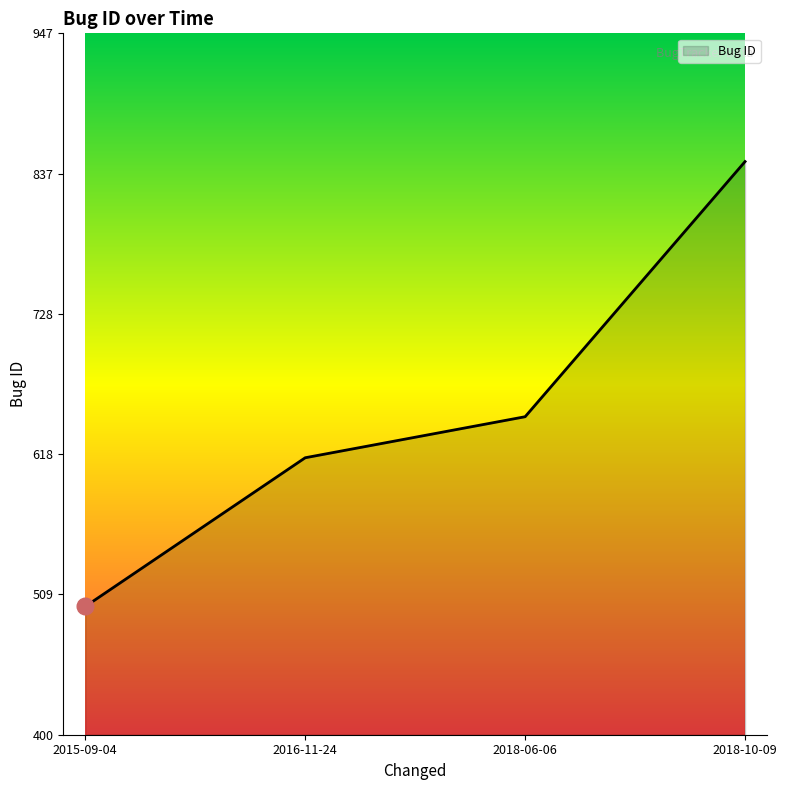

The value at 2015-09-04 is 500. True or false?

True